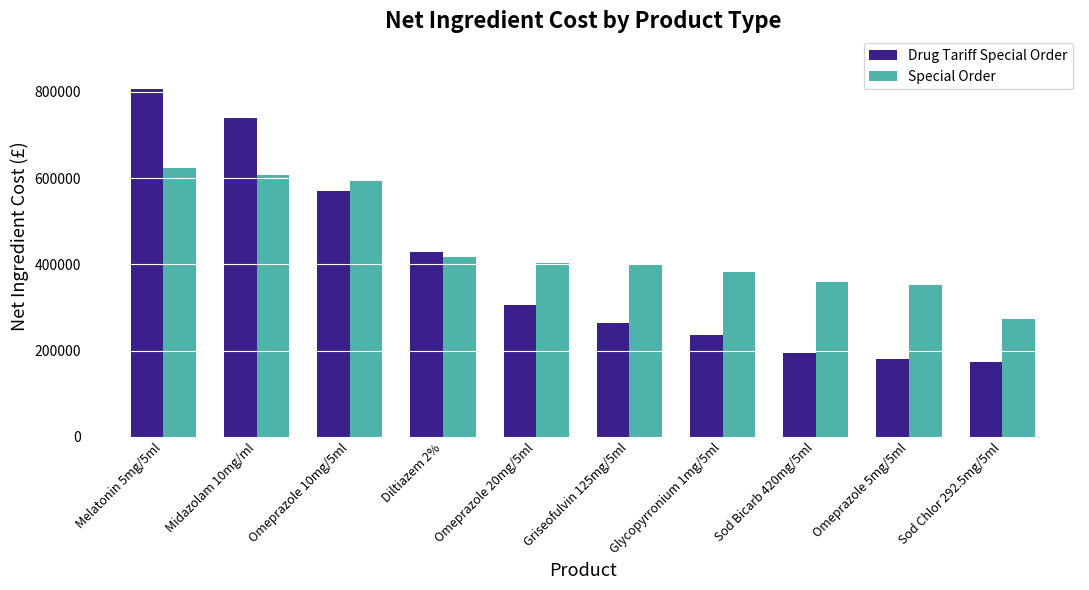

Rank the series by their average value, from highest to lowest.

Special Order, Drug Tariff Special Order